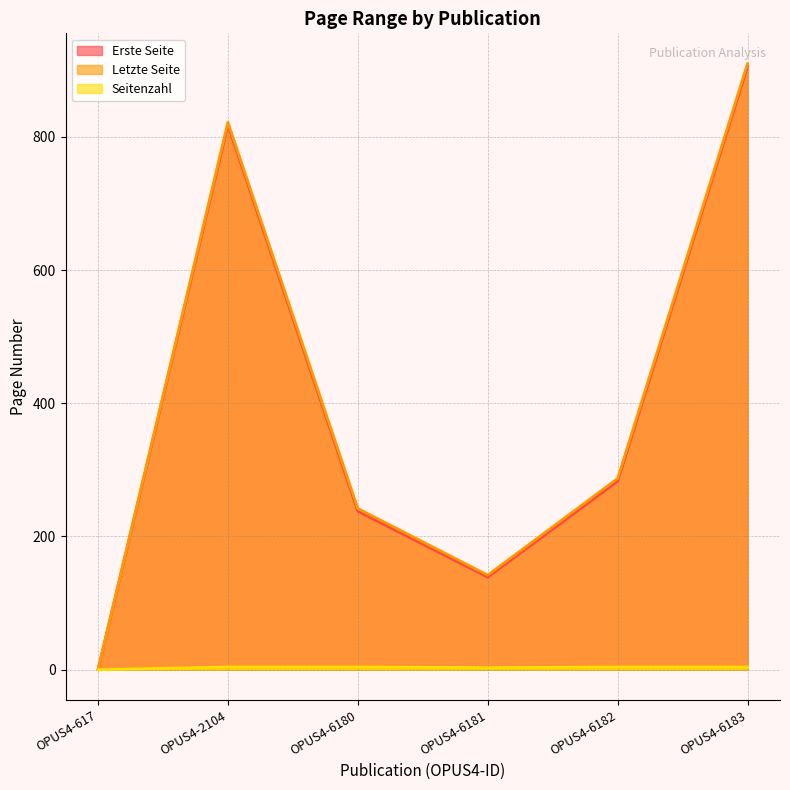

What is the spread (max minus min) of values at OPUS4-2104?

818